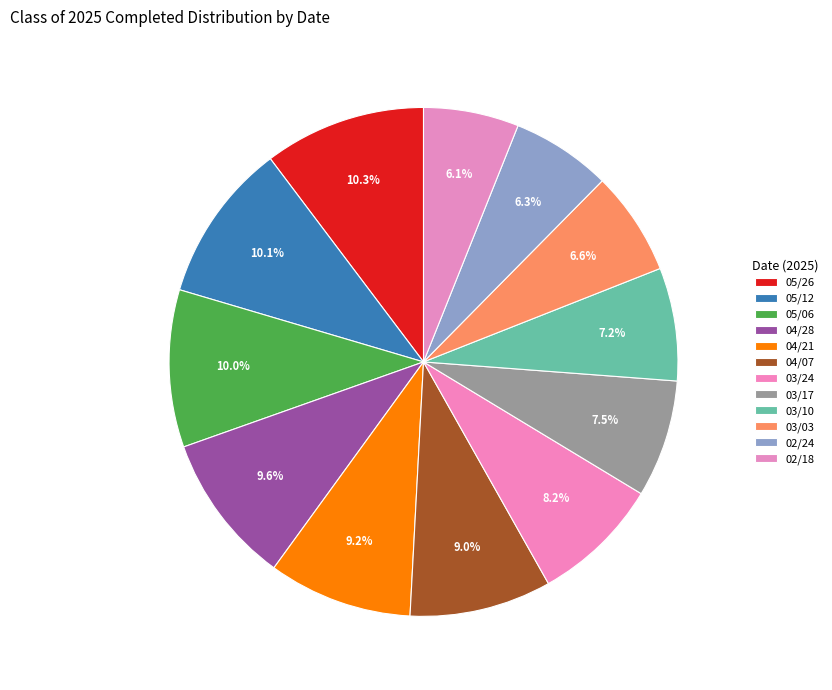

How many slices are in this pie chart?

12